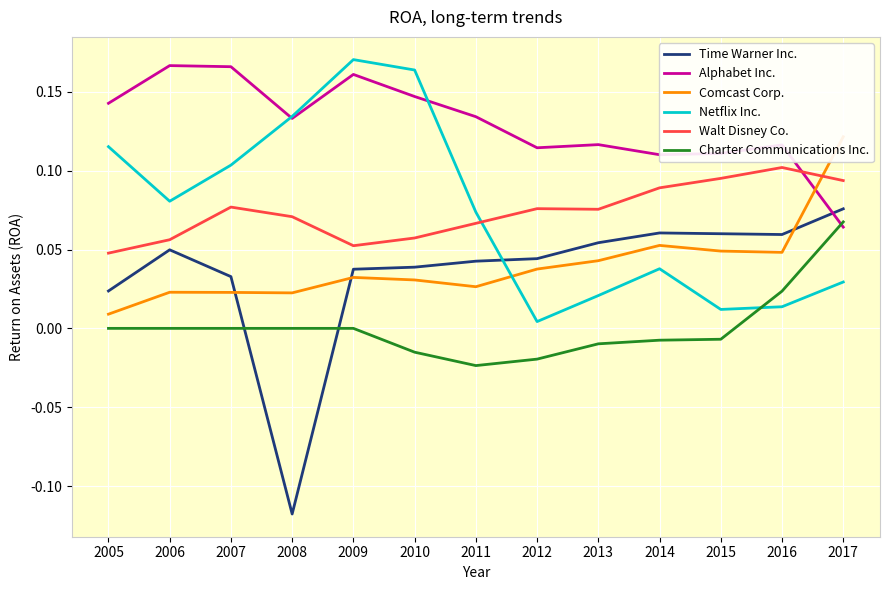

What is the total value across all series at 2014?

0.3